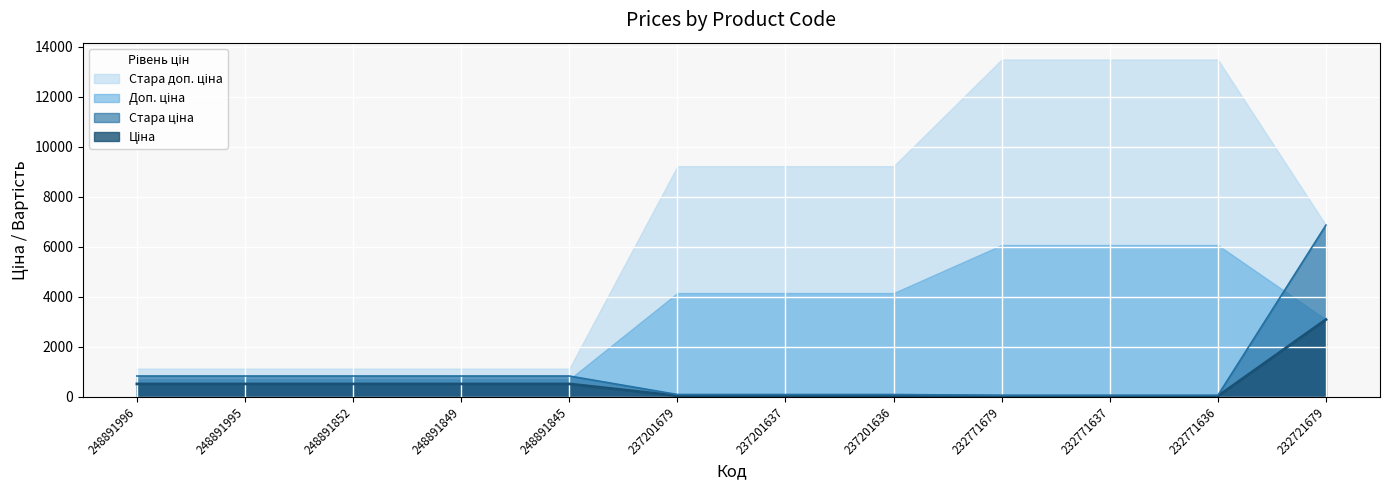

Read the Стара ціна value at 248891849.

832.4